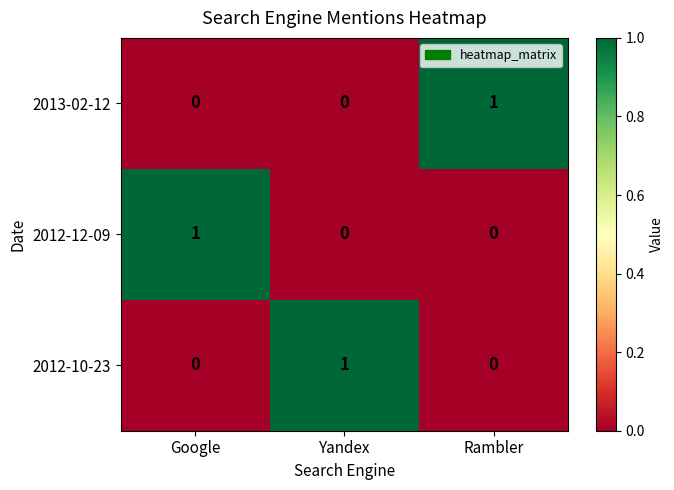

At which label does 2013-02-12 reach its peak?

Rambler